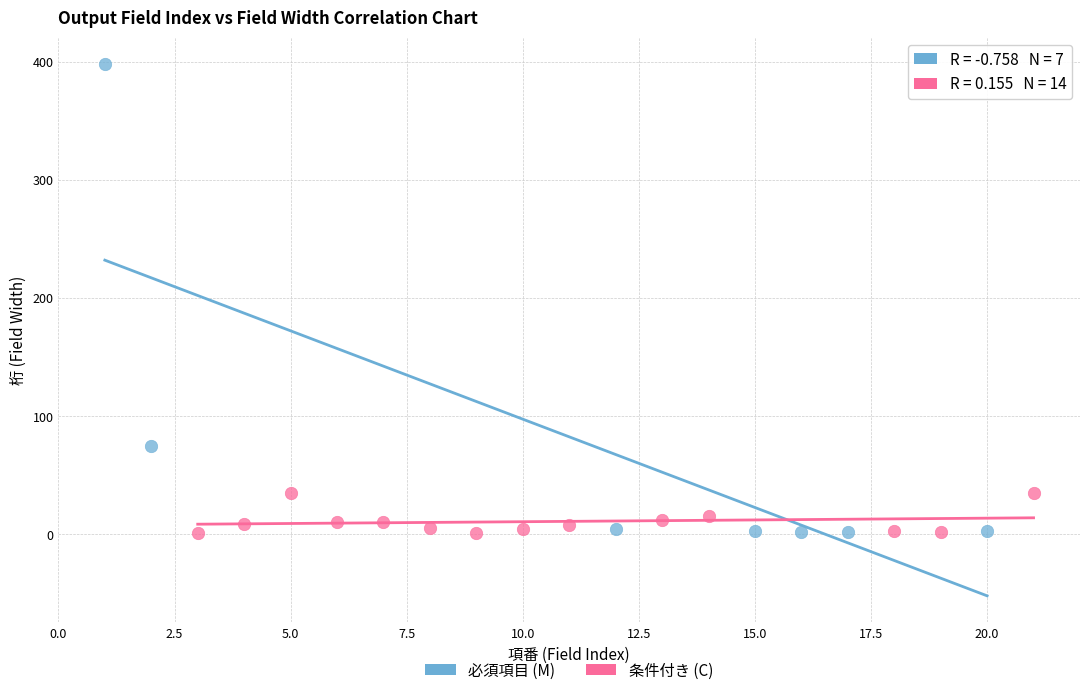

Which series reaches the maximum Y coordinate?

必須項目 (M)